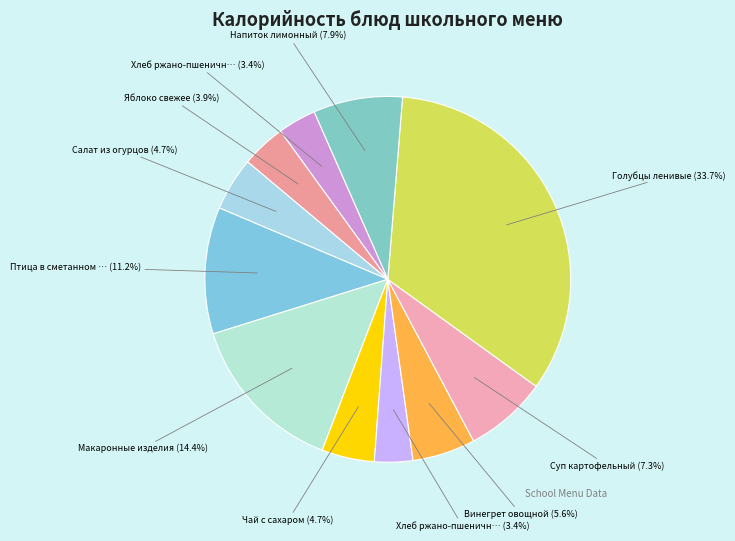

Rank the categories by value from lowest to highest.

Хлеб ржано-пшеничный (завтрак), Хлеб ржано-пшеничный (обед), Яблоко свежее, Чай с сахаром, Салат из огурцов, Винегрет овощной, Суп картофельный, Напиток лимонный, Птица в сметанном соусе, Макаронные изделия, Голубцы ленивые